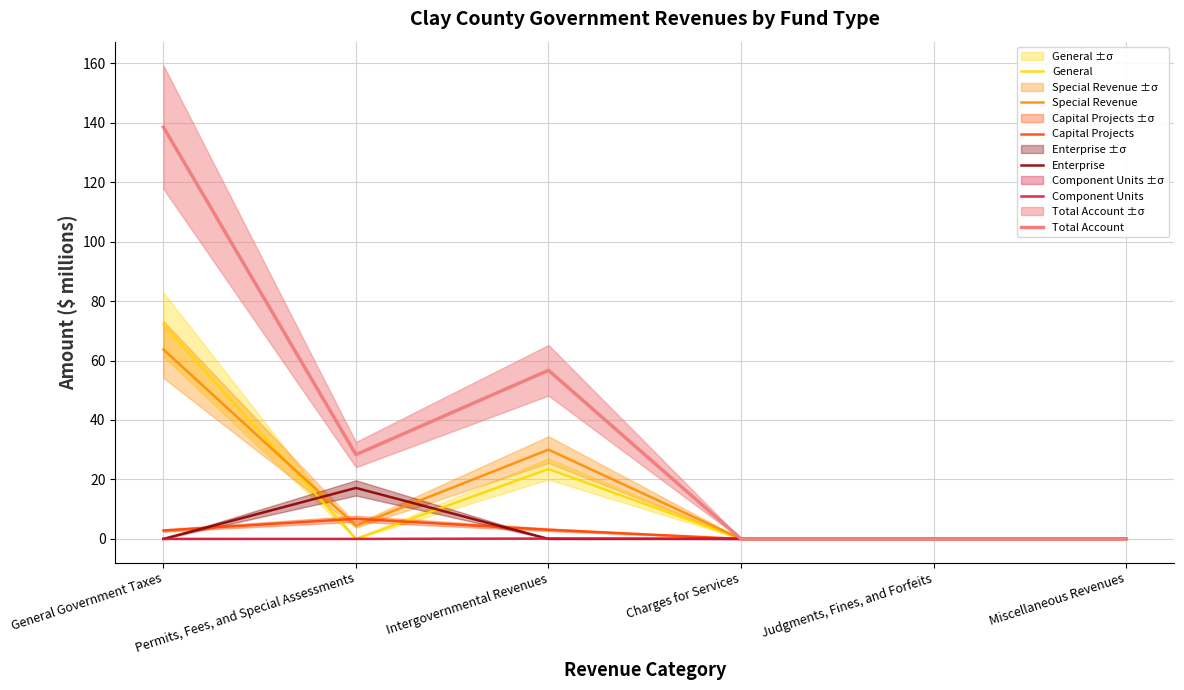

At Judgments, Fines, and Forfeits, list the series in order from smallest to largest.

General, Special Revenue, Capital Projects, Enterprise, Component Units, Total Account